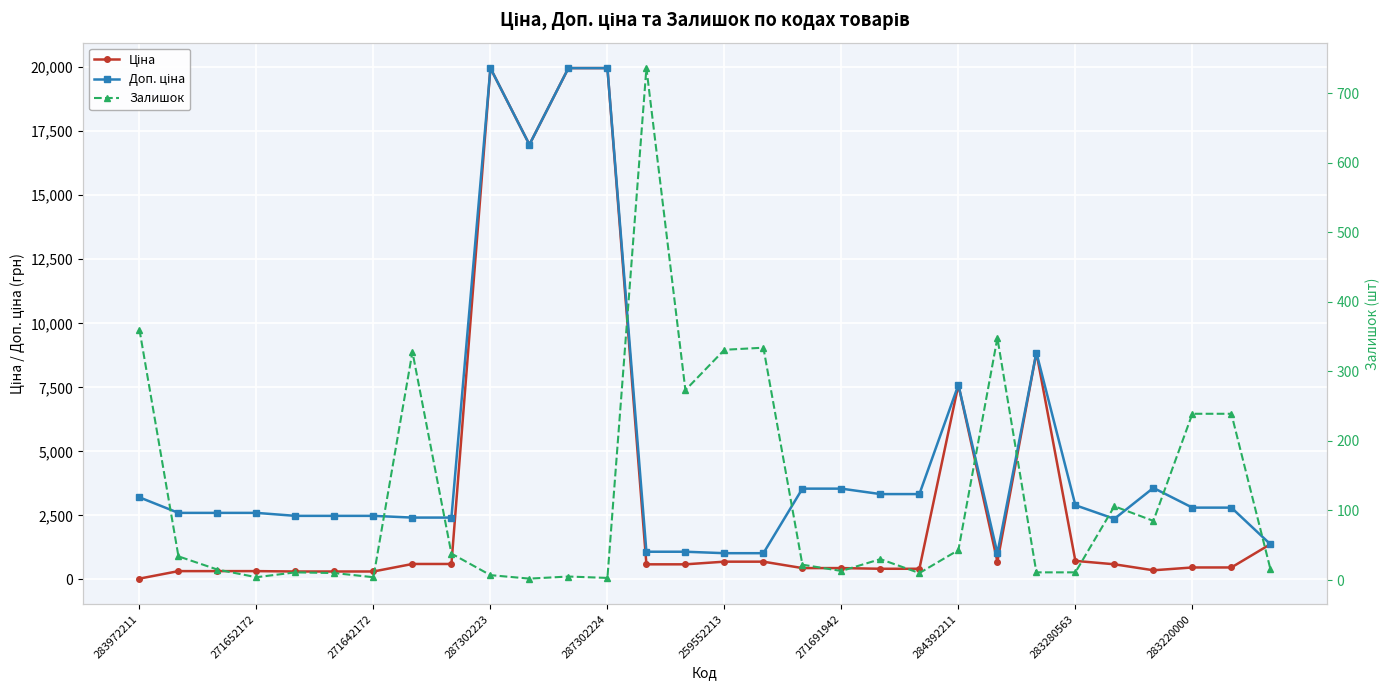

Count the number of data series in this chart.

3